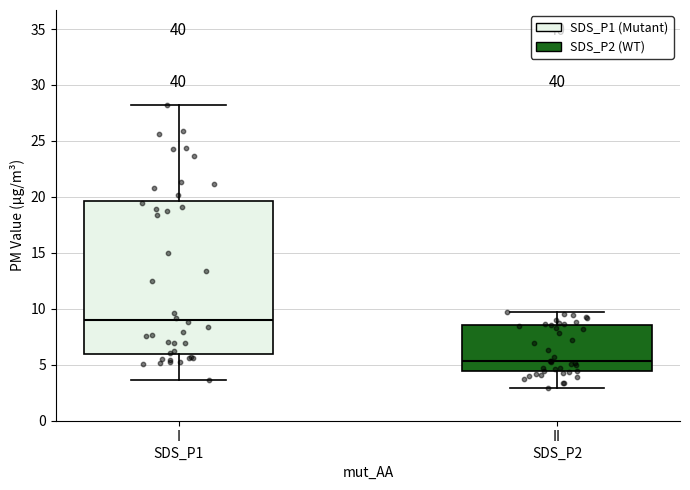

Reading left to right, read every box against the y-axis: the position of its median line, the range the box covers, and the ends of its whiskers. The values are not printed on the chart, so give them approximately, as read against the axis.

I SDS_P1: median 9.0, box 6.0 to 19.5, whiskers 3.5 to 28.0
II SDS_P2: median 5.5, box 4.5 to 8.5, whiskers 3.0 to 9.5